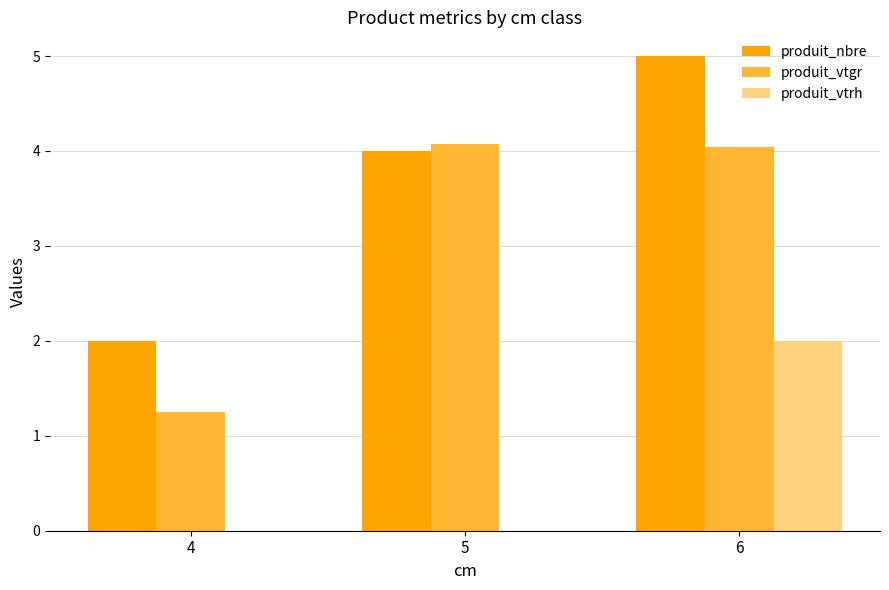

What is the sum of all produit_vtgr values?

9.4